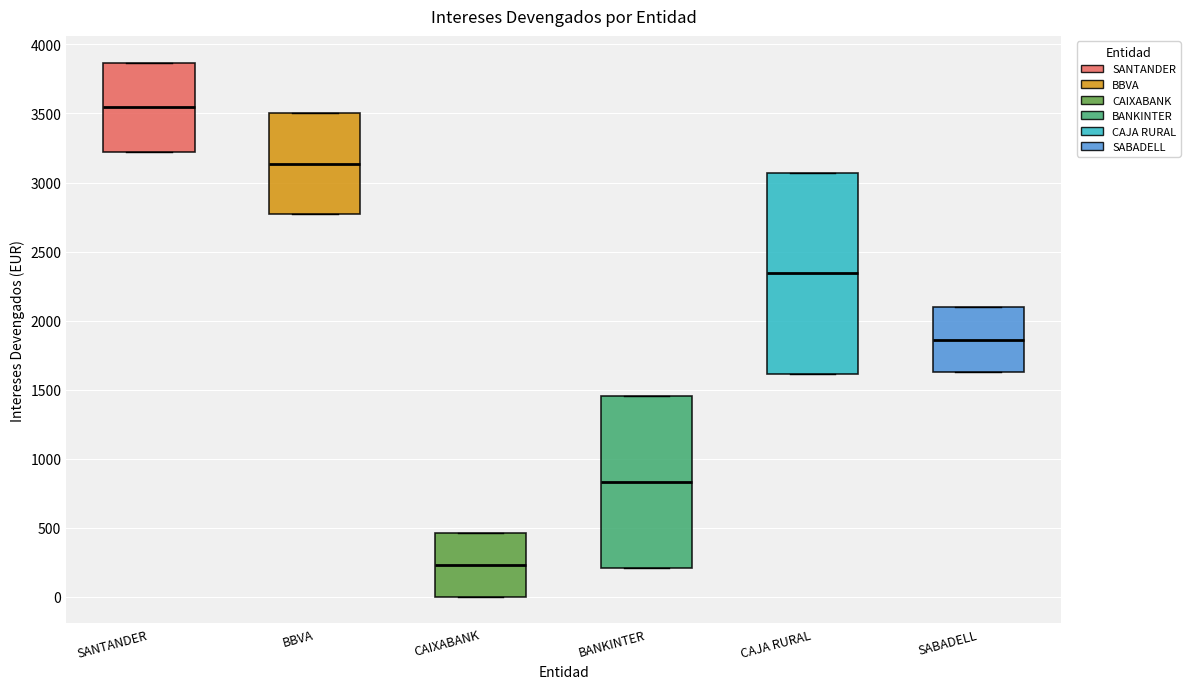

Reading left to right, read every box against the y-axis: the position of its median line, the range the box covers, and the ends of its whiskers. The values are not printed on the chart, so give them approximately, as read against the axis.

SANTANDER: median 3550, box 3200 to 3850, whiskers 3200 to 3850
BBVA: median 3150, box 2750 to 3500, whiskers 2750 to 3500
CAIXABANK: median 250, box 0 to 450, whiskers 0 to 450
BANKINTER: median 850, box 200 to 1450, whiskers 200 to 1450
CAJA RURAL: median 2350, box 1600 to 3050, whiskers 1600 to 3050
SABADELL: median 1850, box 1650 to 2100, whiskers 1650 to 2100